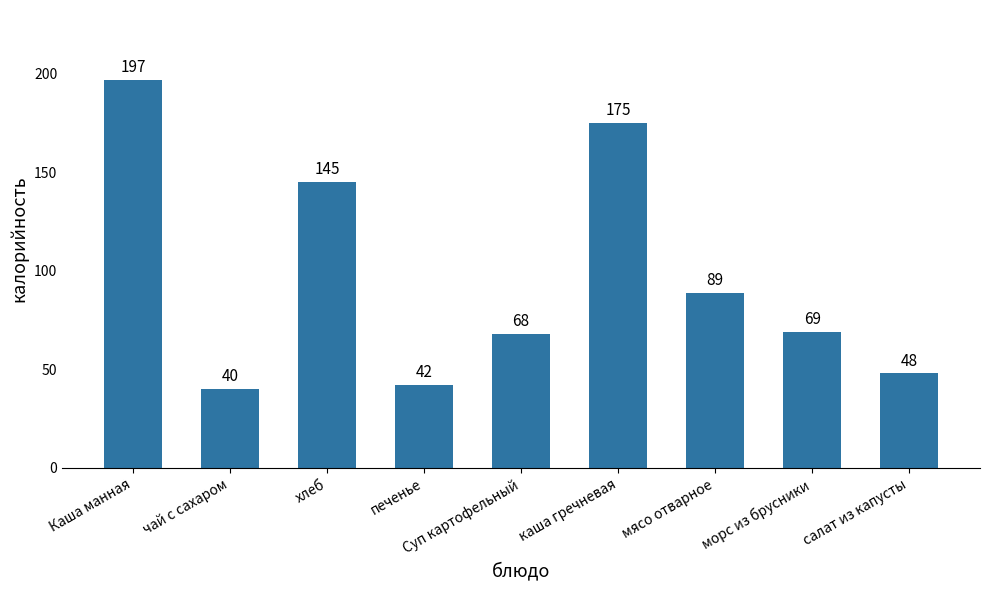

Rank the categories by value from highest to lowest.

Каша манная, каша гречневая, хлеб, мясо отварное, морс из брусники, Суп картофельный, салат из капусты, печенье, чай с сахаром